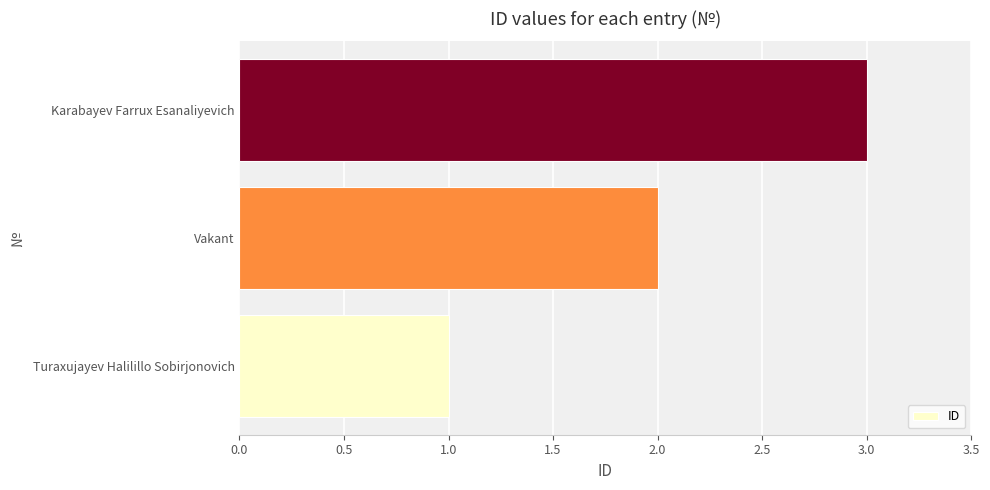

Rank the categories by value from lowest to highest.

Turaxujayev Halilillo Sobirjonovich, Vakant, Karabayev Farrux Esanaliyevich